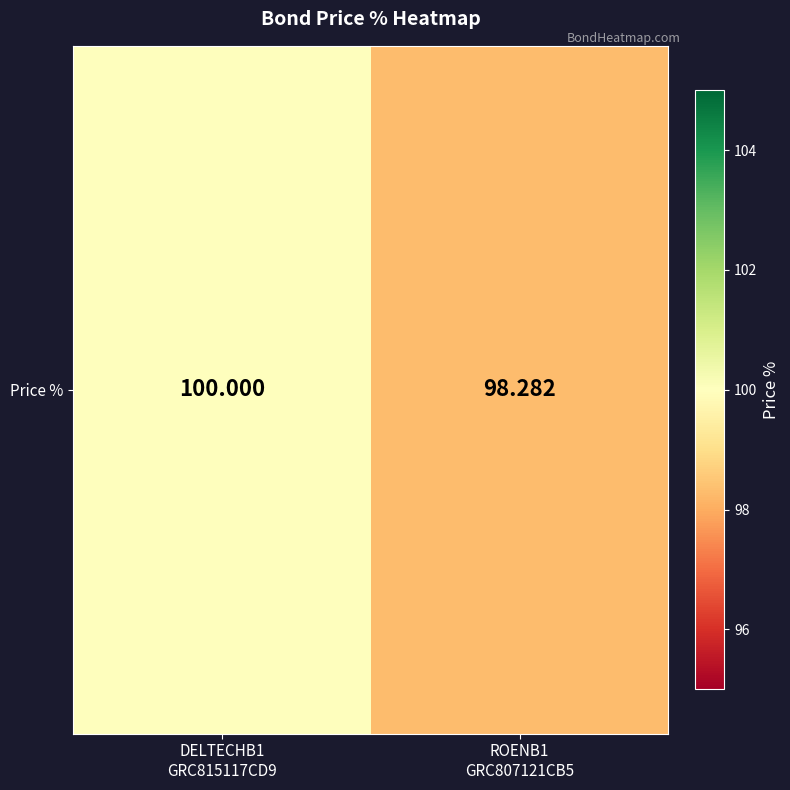

Reading left to right, extract all data points from this chart.

100.0	98.3